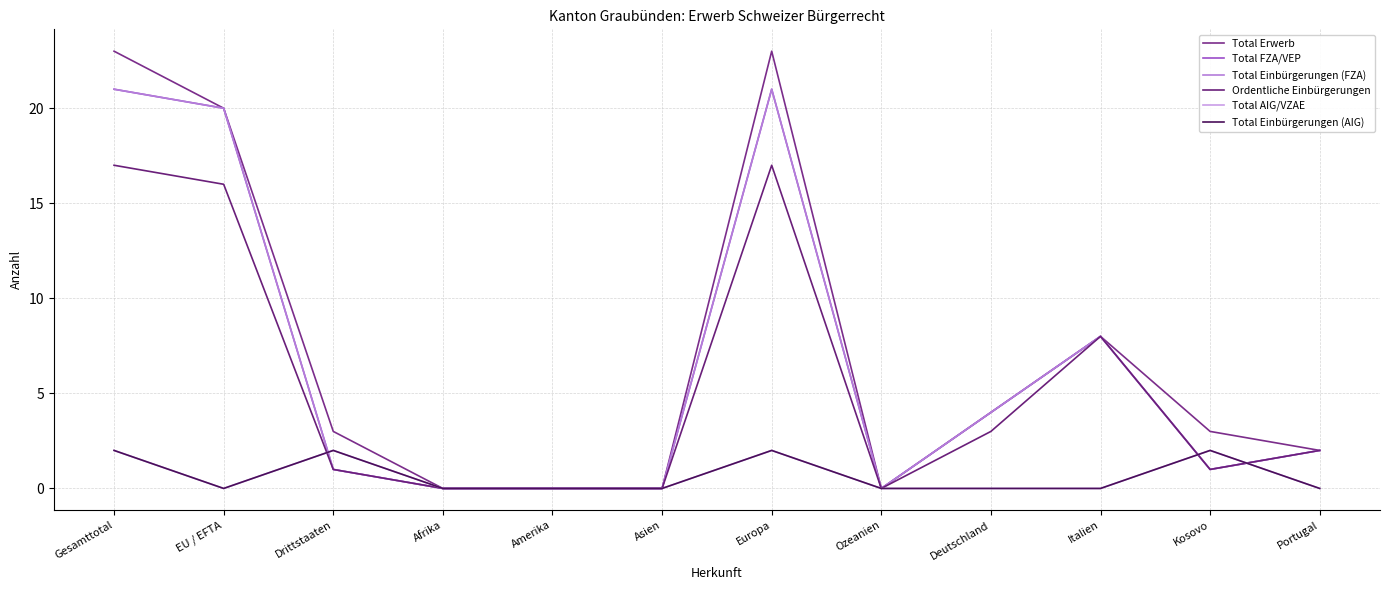

What is the average value of the Ordentliche Einbürgerungen series?

5